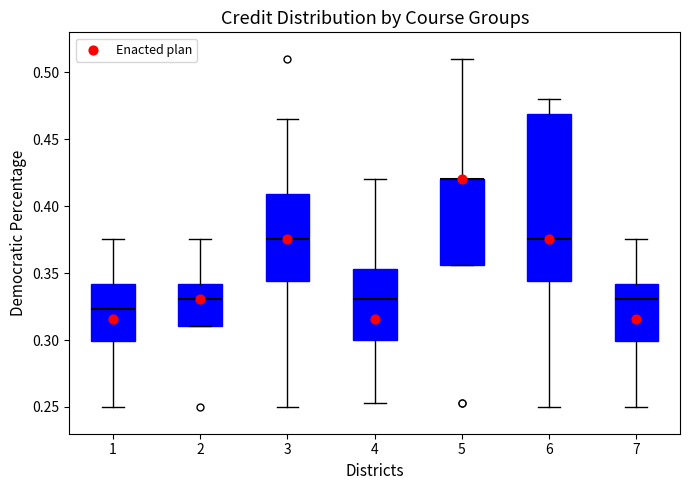

Where does the upper whisker of the box at x = 2 end on the y-axis? The values are not printed on the chart, so give them approximately, as read against the axis.

0.375